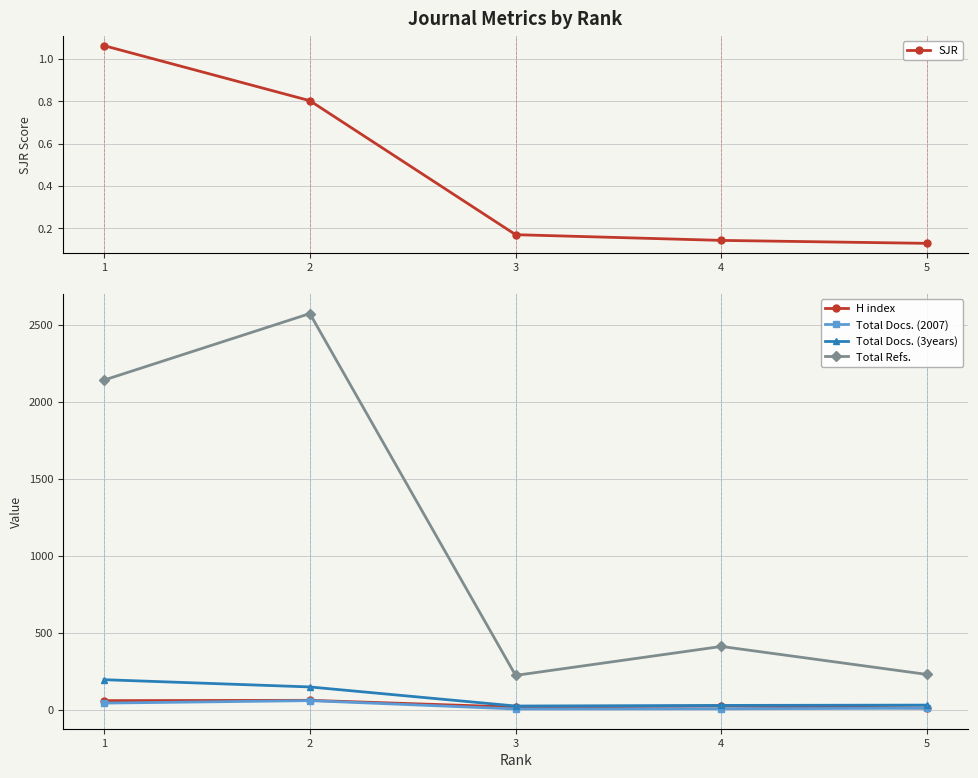

What is the sum of all Total Docs. (3years) values?

435